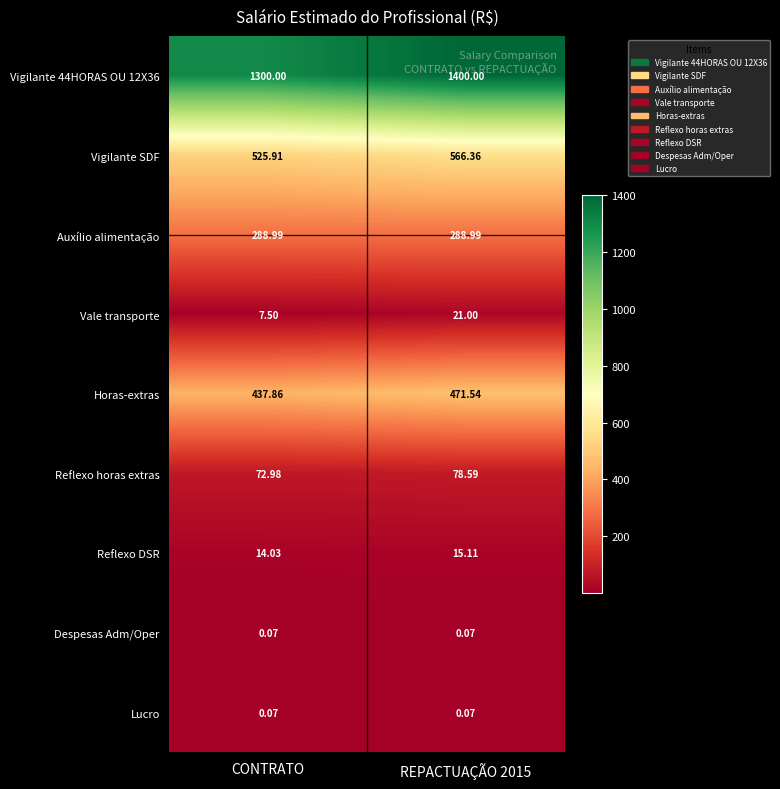

At which label is Reflexo DSR closest to 14?

CONTRATO